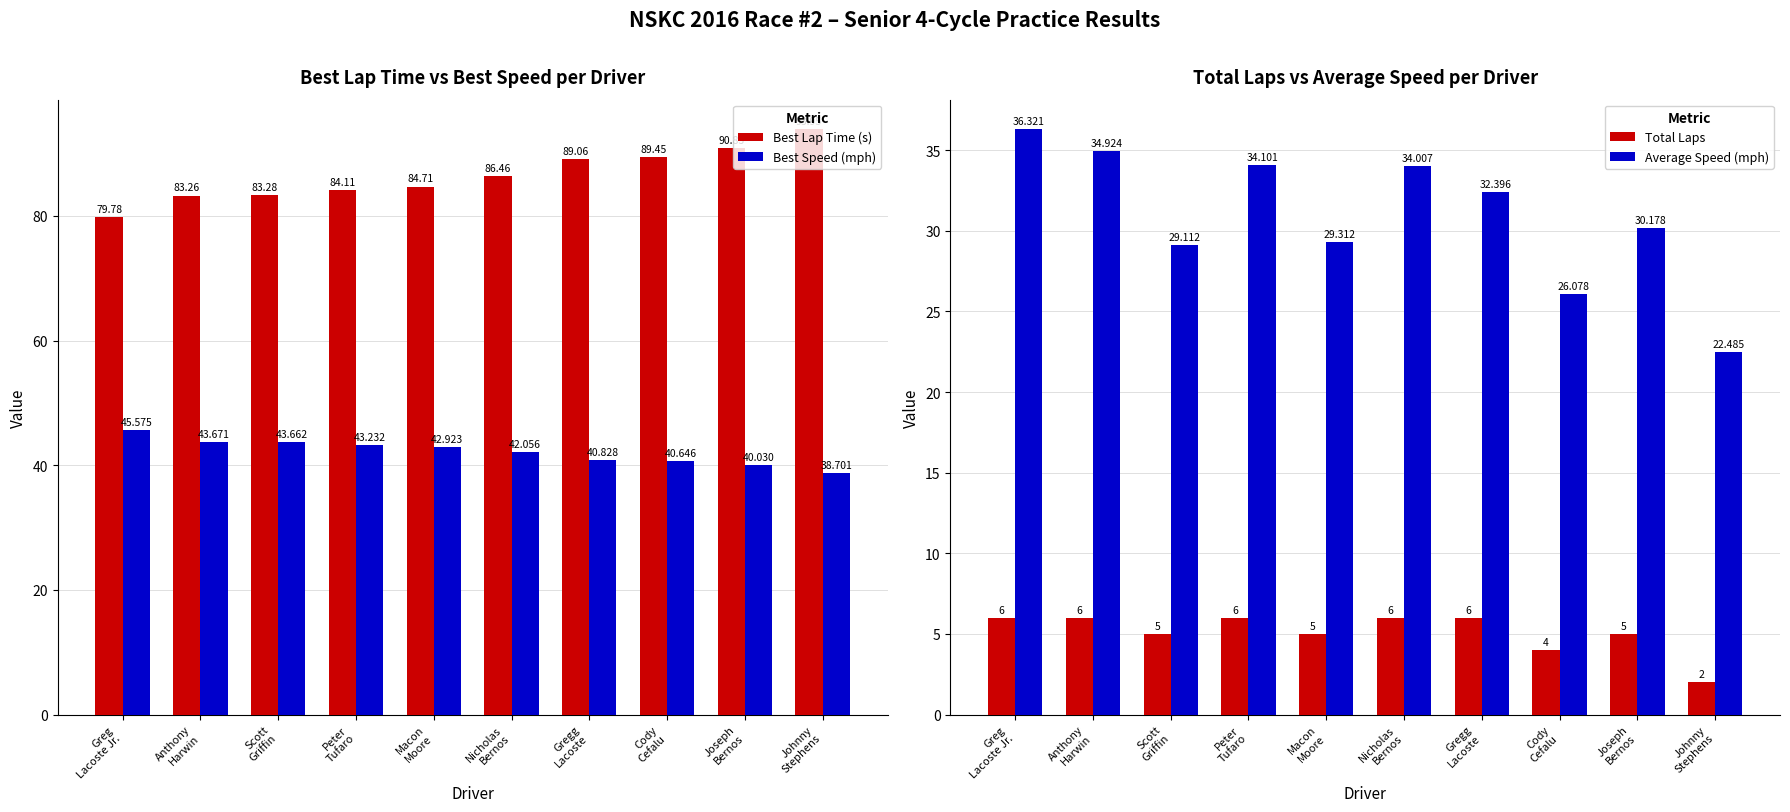

Which series has the widest spread of values?

Best Lap Time (s)